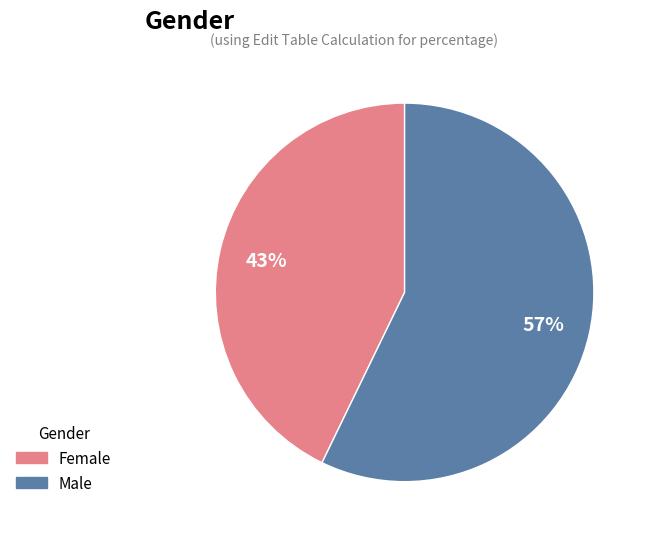

To the nearest percent, what is the difference between the largest and smallest slice percentages?

14%